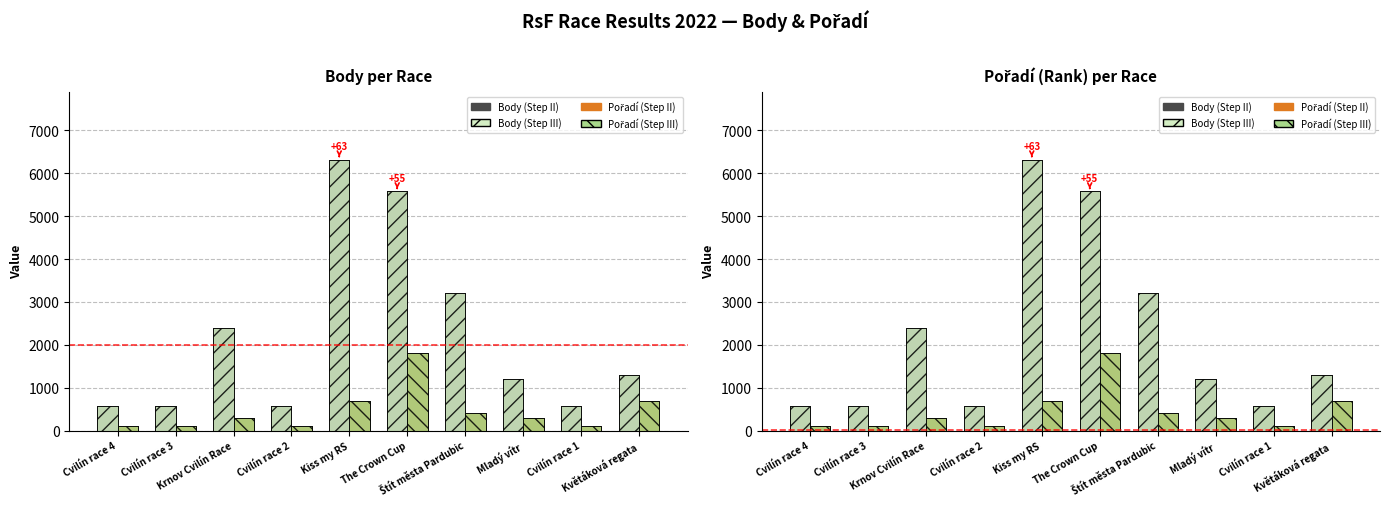

Which label corresponds to the largest value in the chart?

Kiss my RS